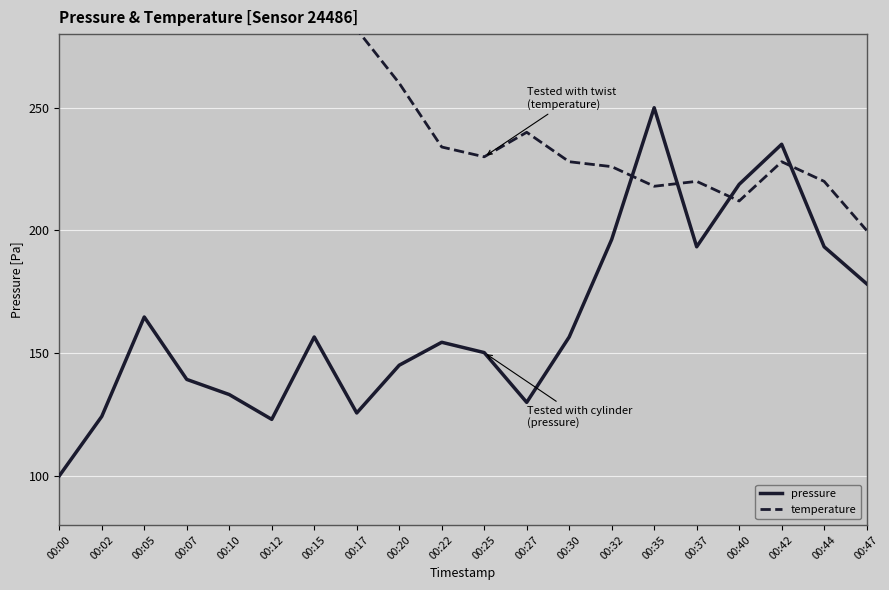

Which label corresponds to the largest value in the chart?

00:00